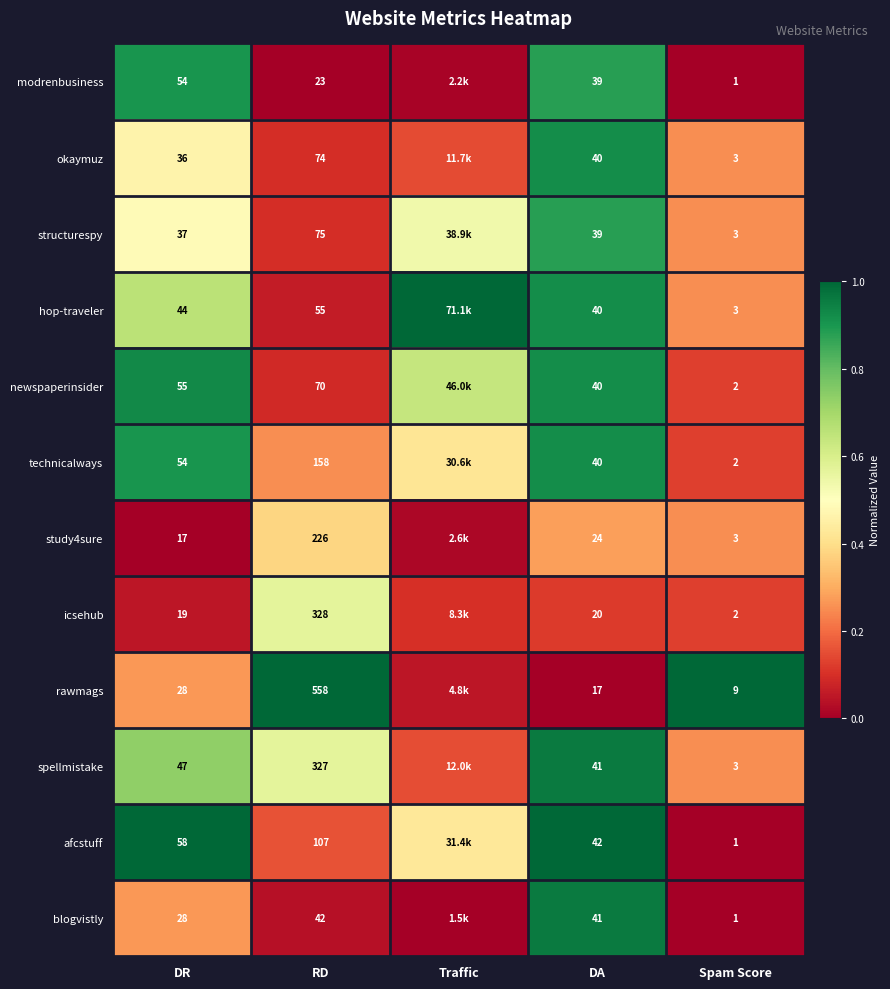

Is the value of icsehub at Spam Score greater than the value of hop-traveler at DA?

No